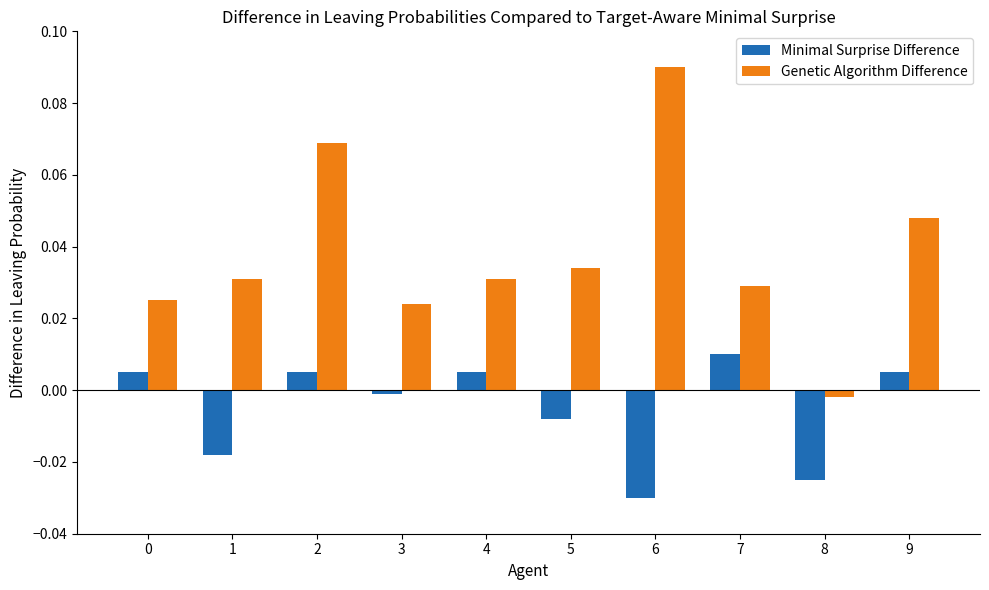

How many negative values does the Genetic Algorithm Difference series have?

1